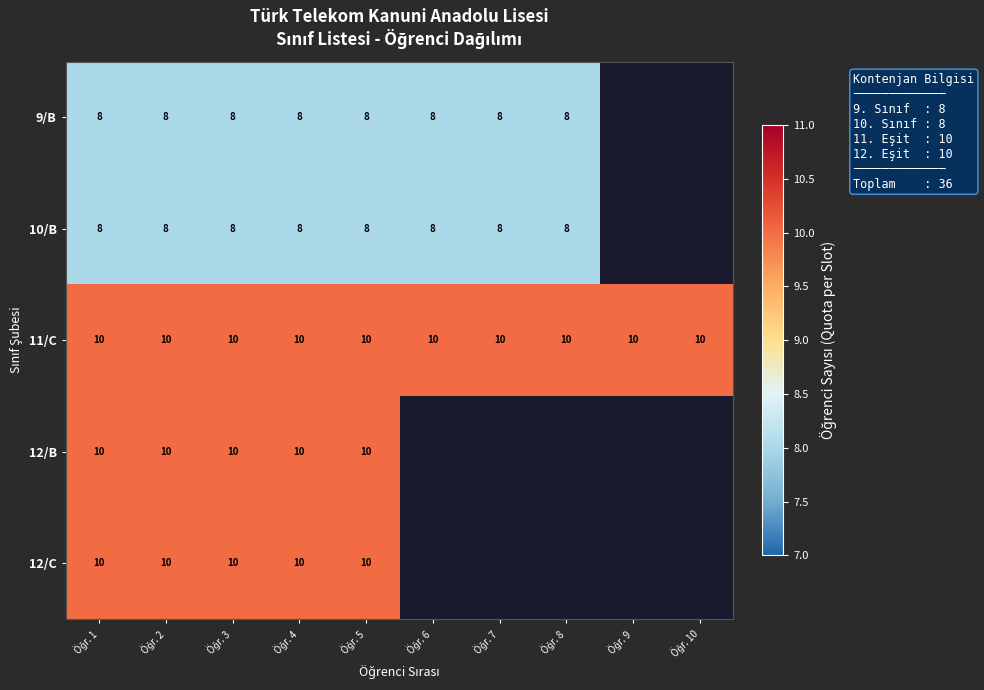

List the series in order of their peak value, highest first.

11/C, 12/B, 12/C, 9/B, 10/B